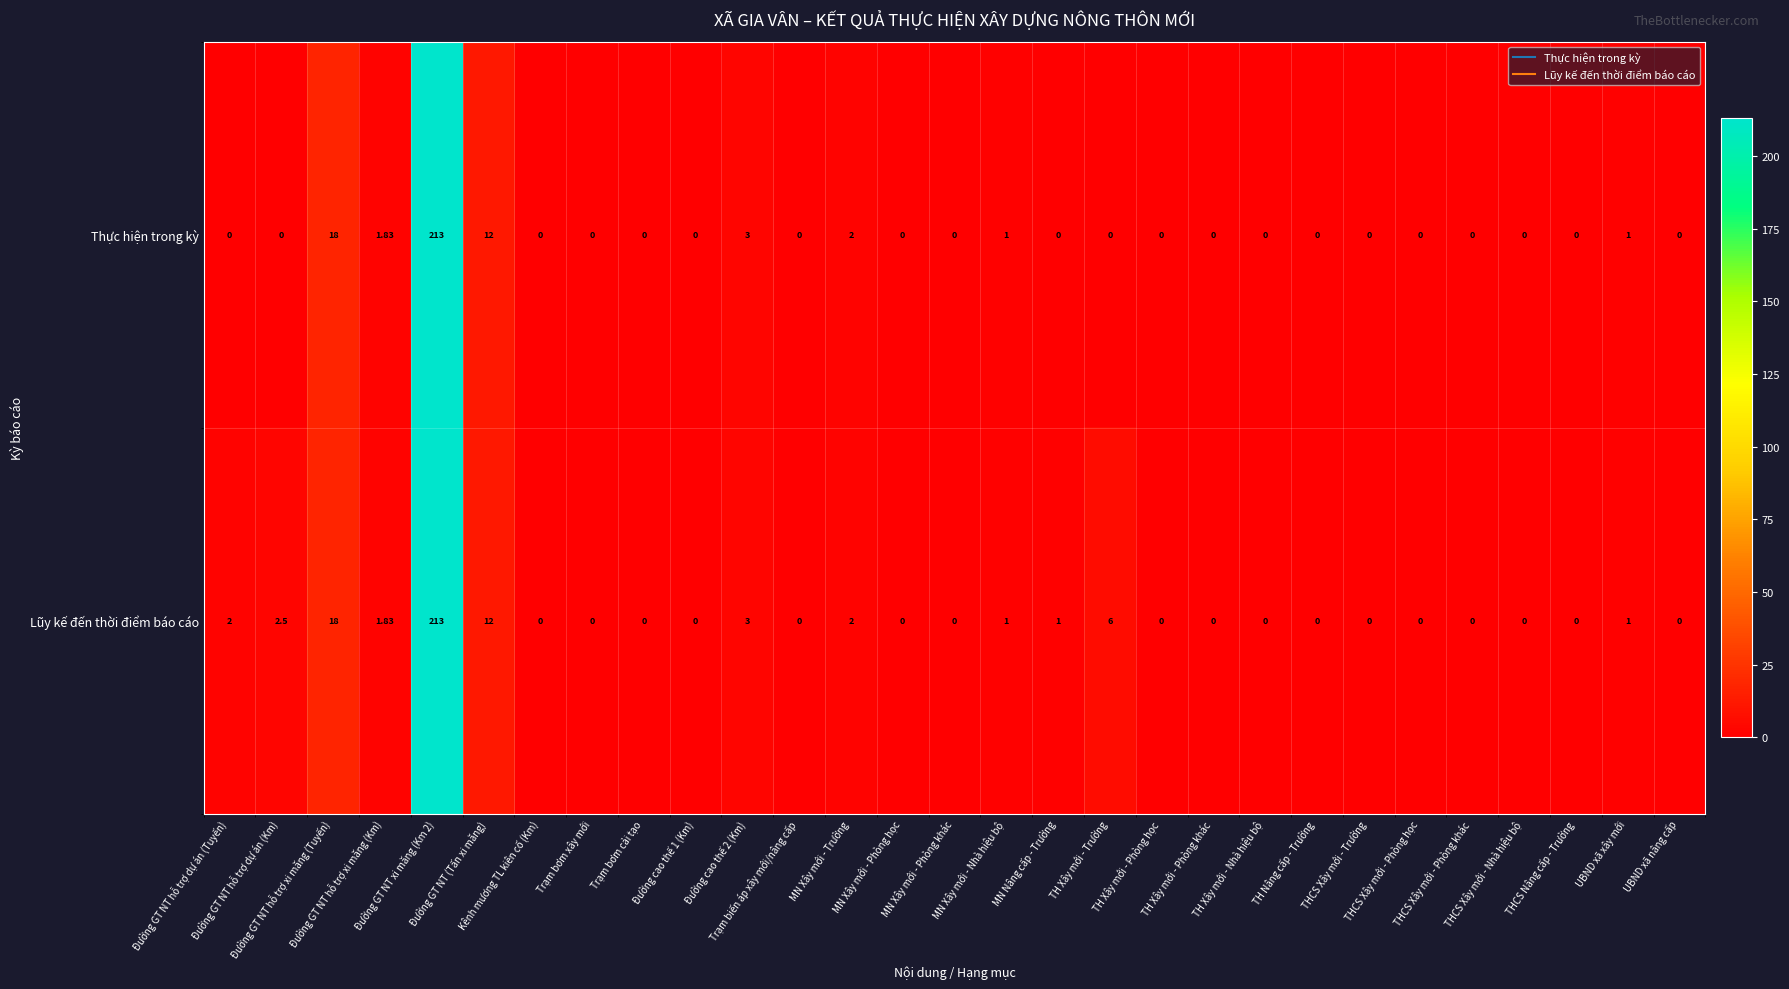

Rank the series by their average value, from highest to lowest.

Lũy kế đến thời điểm báo cáo, Thực hiện trong kỳ